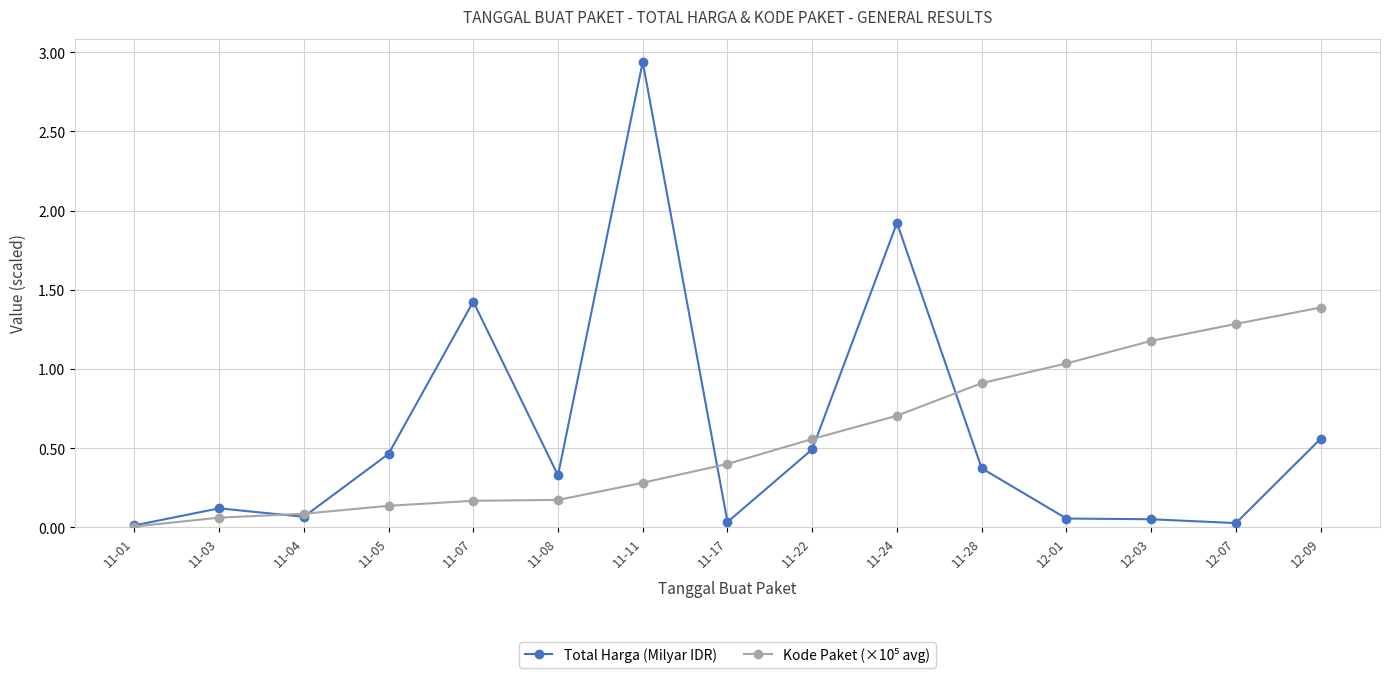

Which series has the widest spread of values?

Total Harga (Milyar IDR)